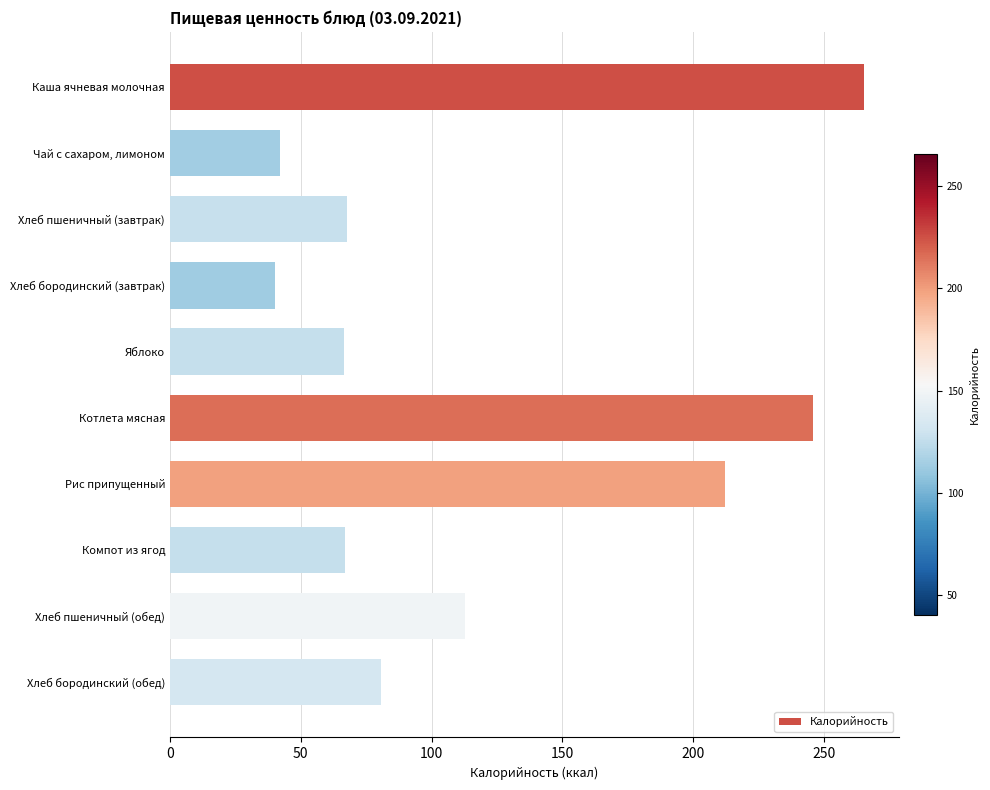

Approximately how many times larger is the value at Хлеб пшеничный (завтрак) compared to Хлеб бородинский (завтрак)?

1.7